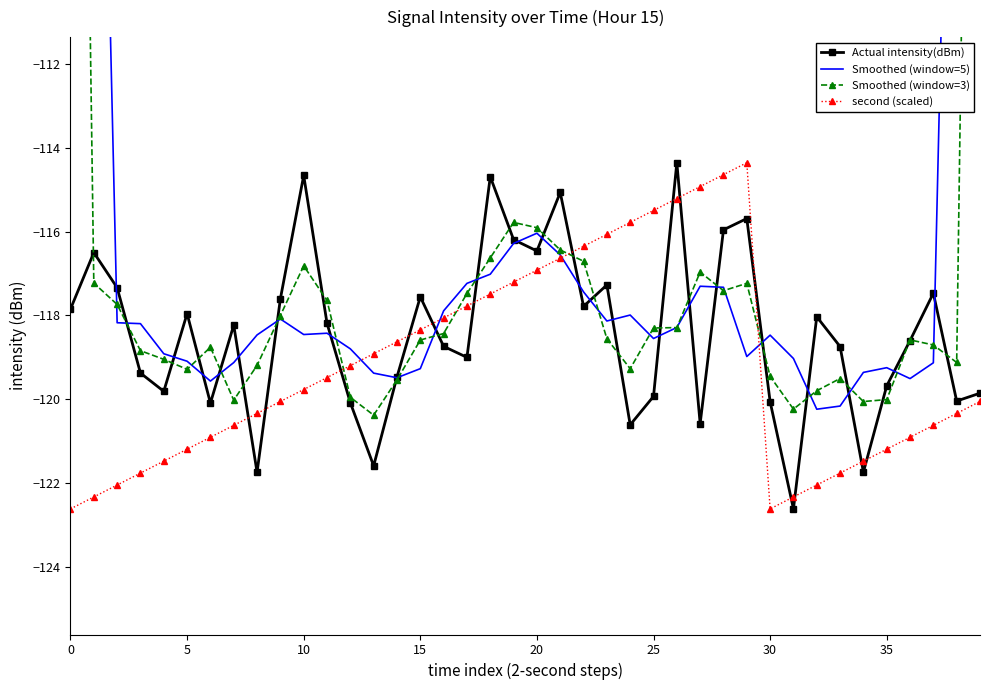

True or false: Smoothed (window=3) and Actual intensity(dBm) cross at least once.

True